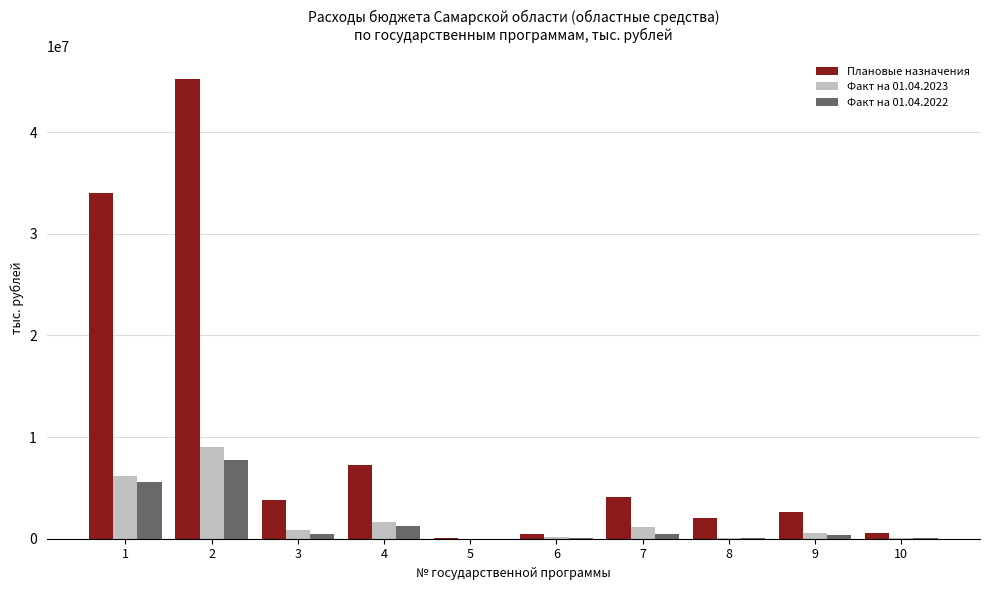

What is the maximum value for Плановые назначения?

45174079.0